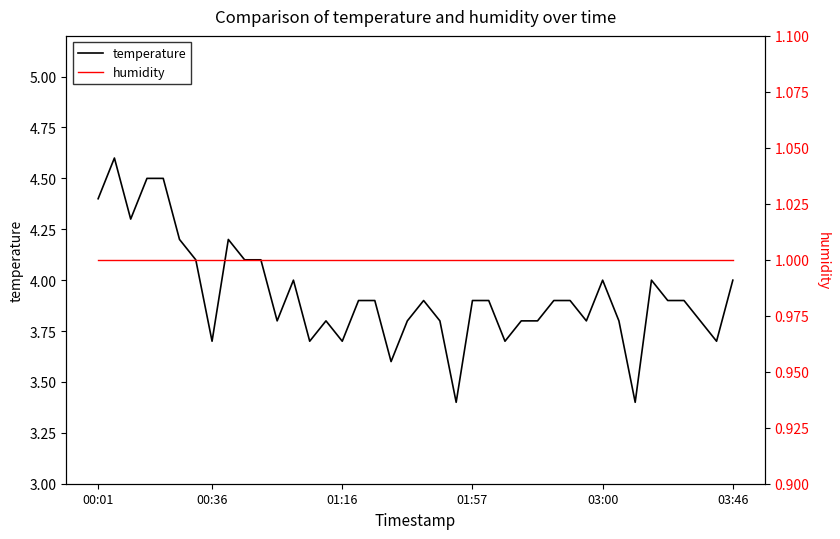

The temperature series shows 1.8 at 34. True or false?

False